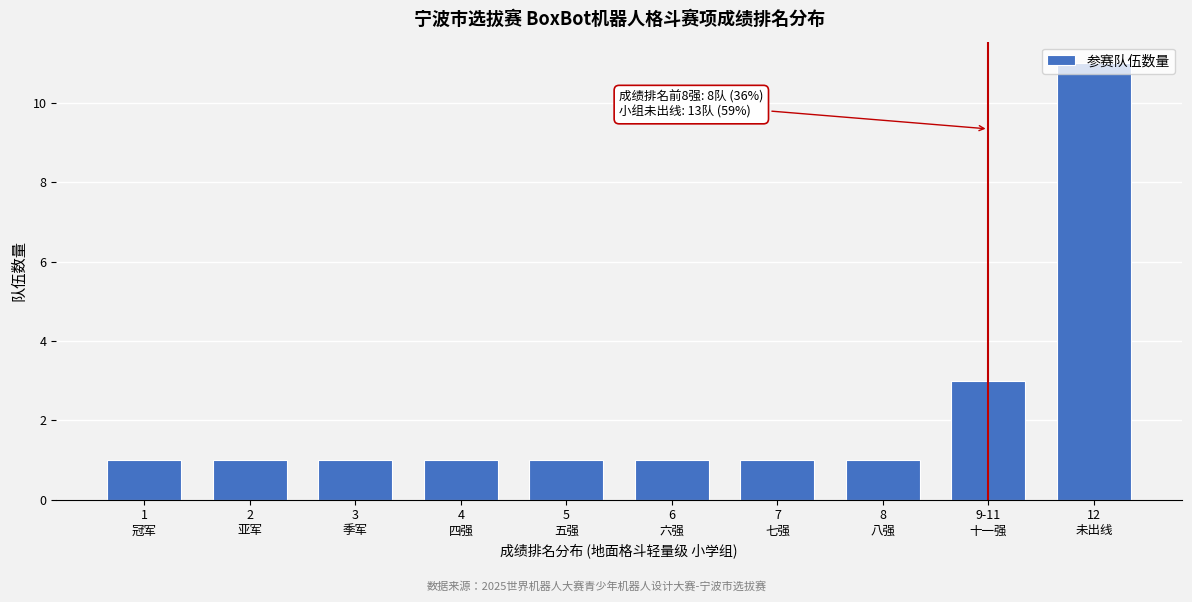

What is the value of the 2nd bar from the left?

1